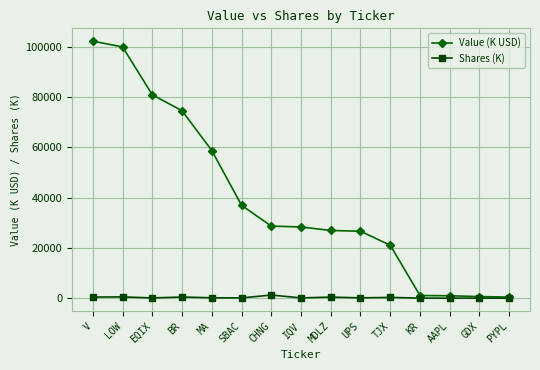

How many values in the Shares (K) series exceed 128?

8